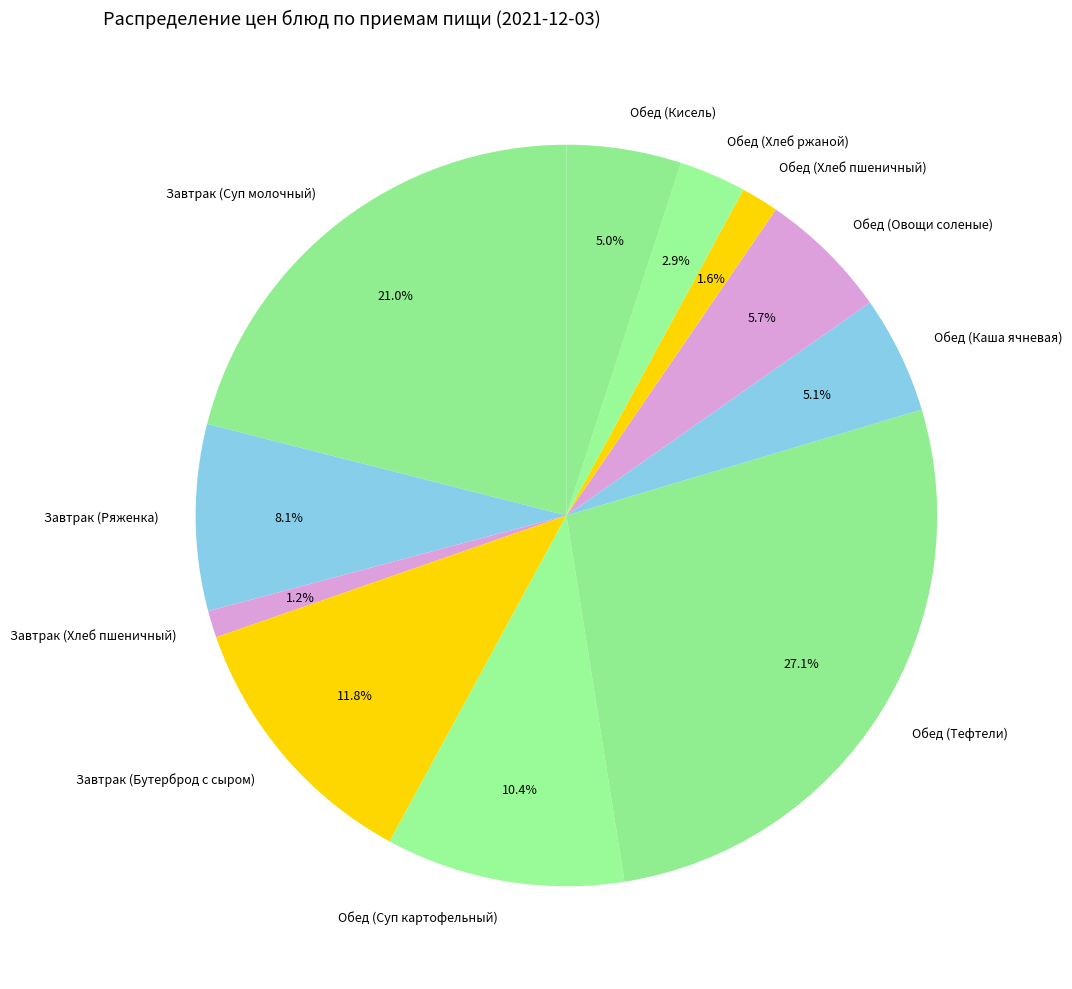

Does any single category account for the majority?

No